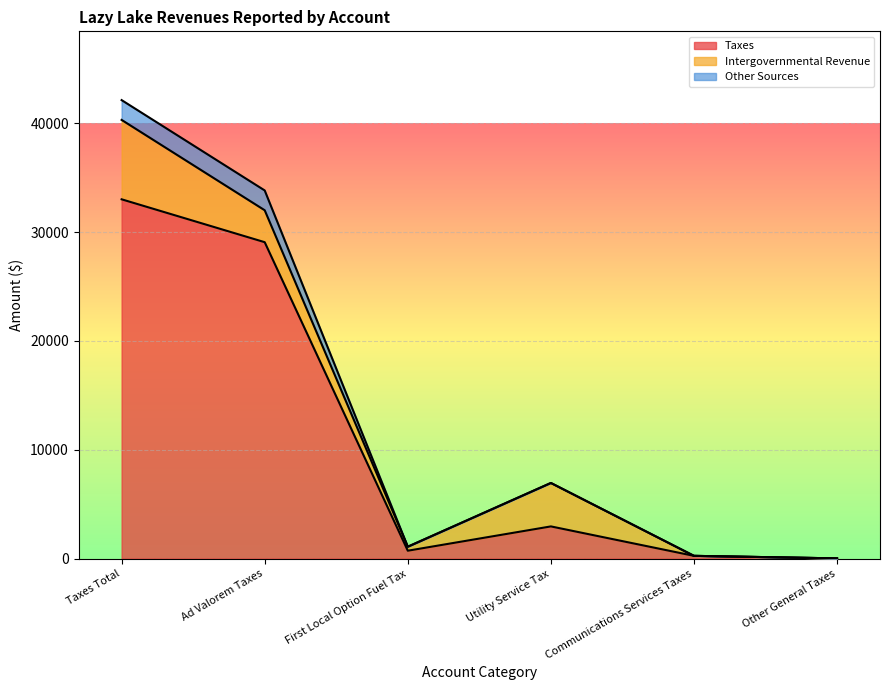

The value of Taxes at Ad Valorem Taxes is 18858. True or false?

False